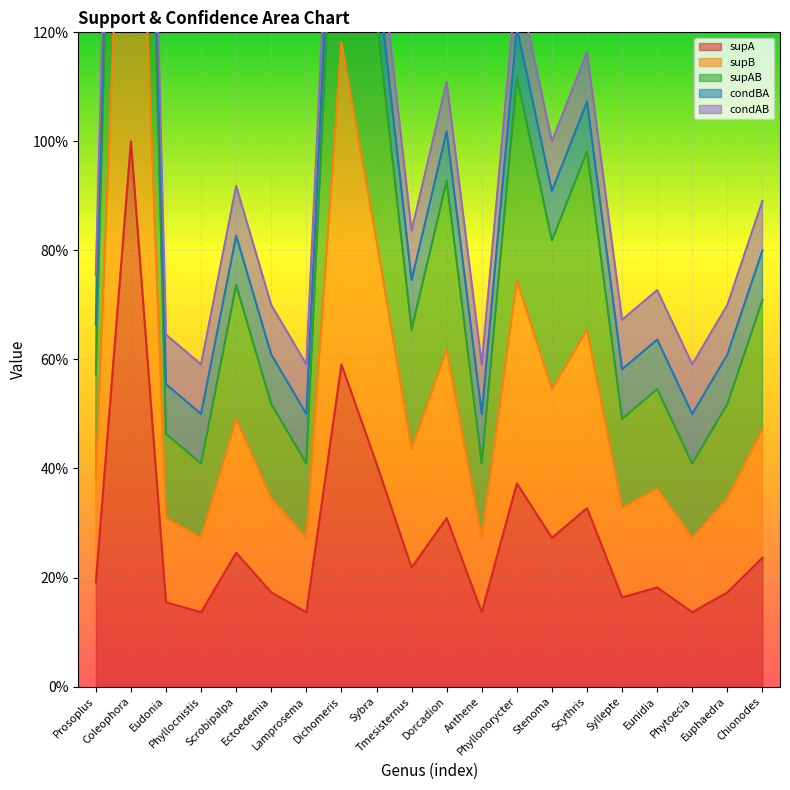

What is the label of the 11th point from the right?

Tmesisternus